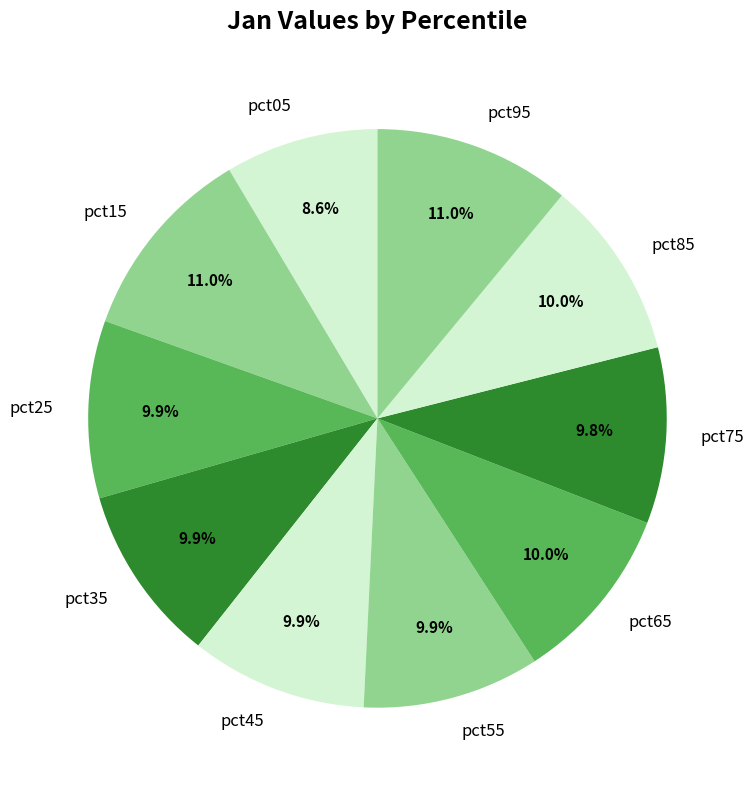

To the nearest percent, what portion does pct35 represent?

10%